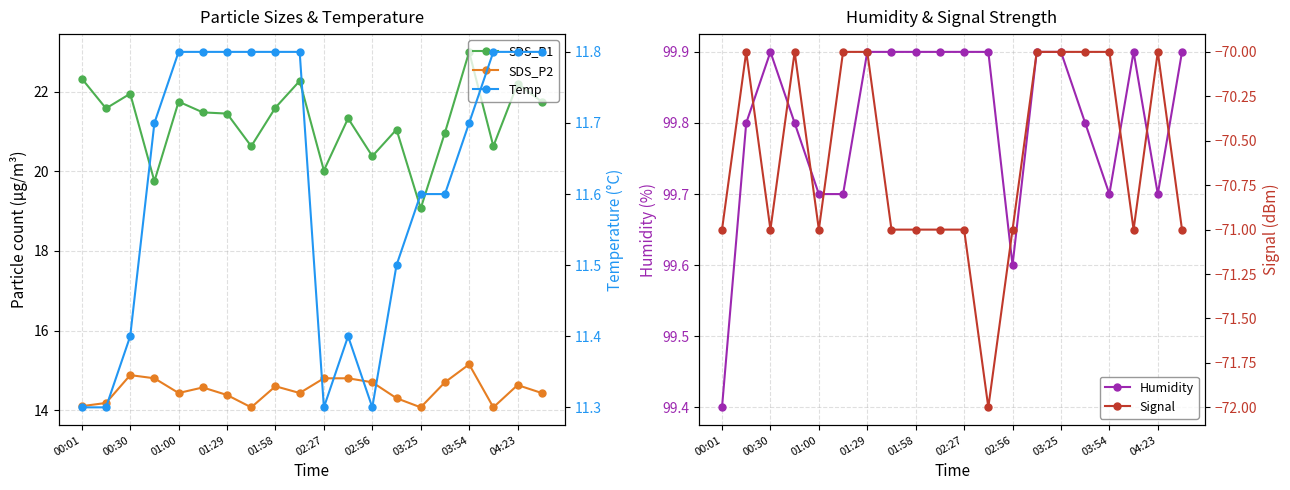

The Humidity series shows 99.4 at 00:01. True or false?

True